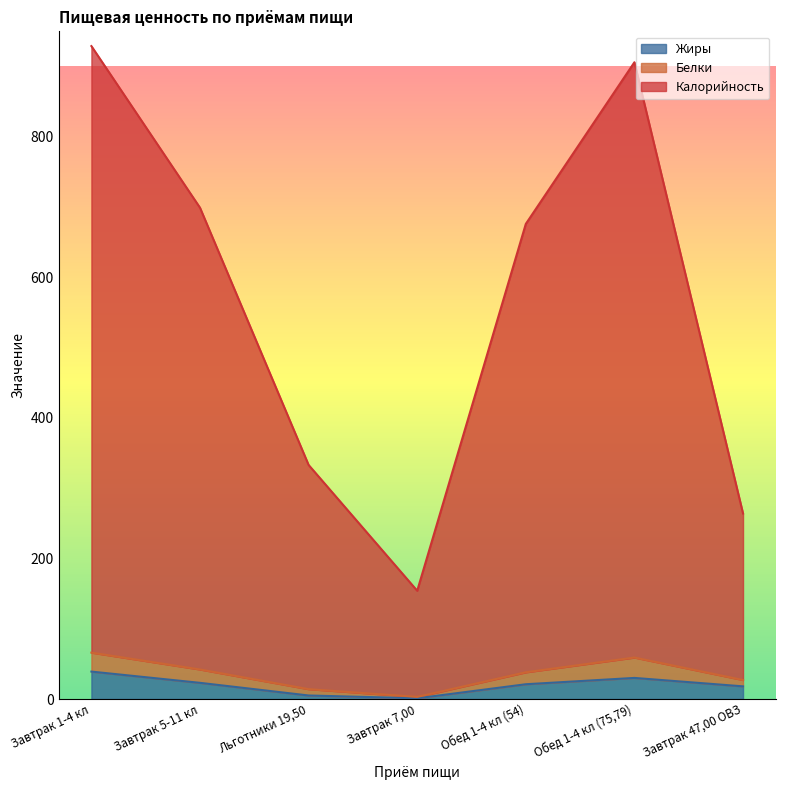

True or false: Жиры has a value of 11 at Обед 1-4 кл (54).

False